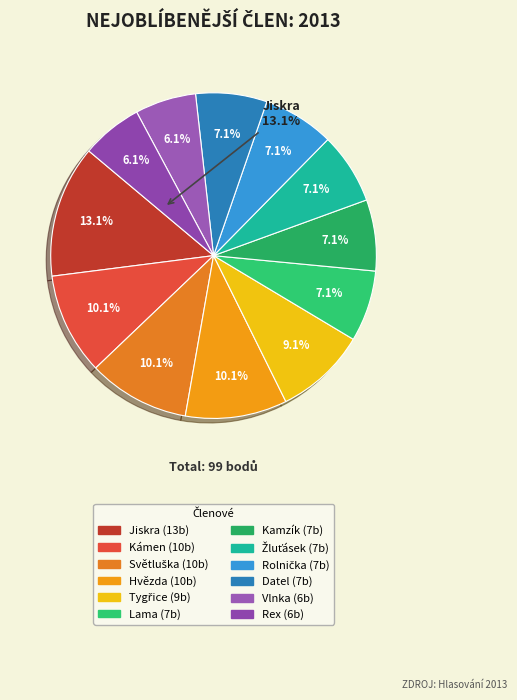

What is the largest slice in the pie chart?

Jiskra